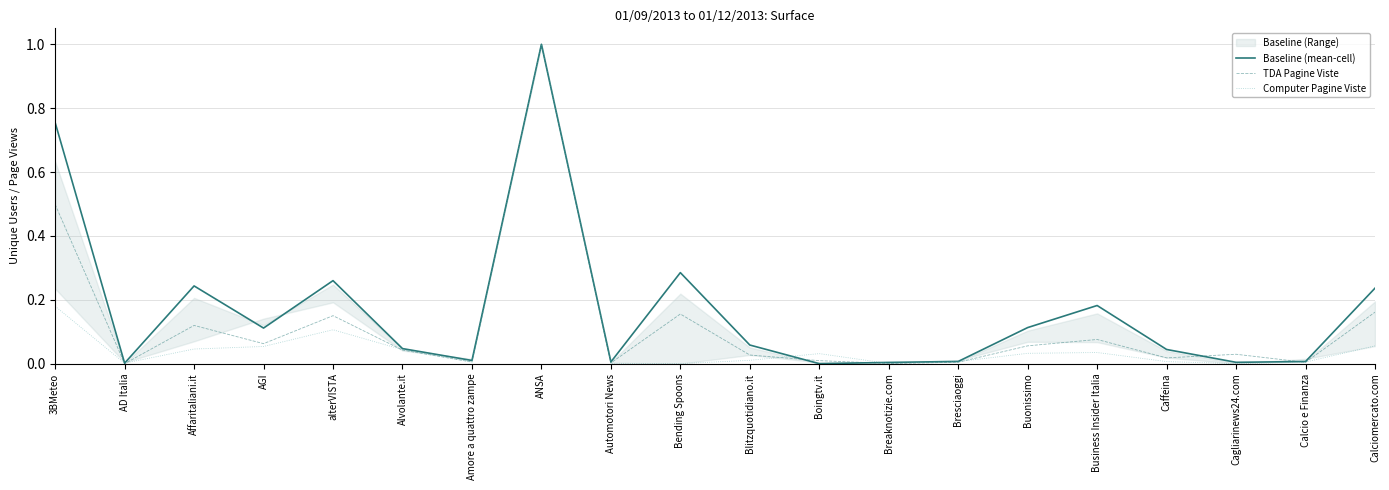

Which series has the largest total across all categories?

Baseline (mean-cell)